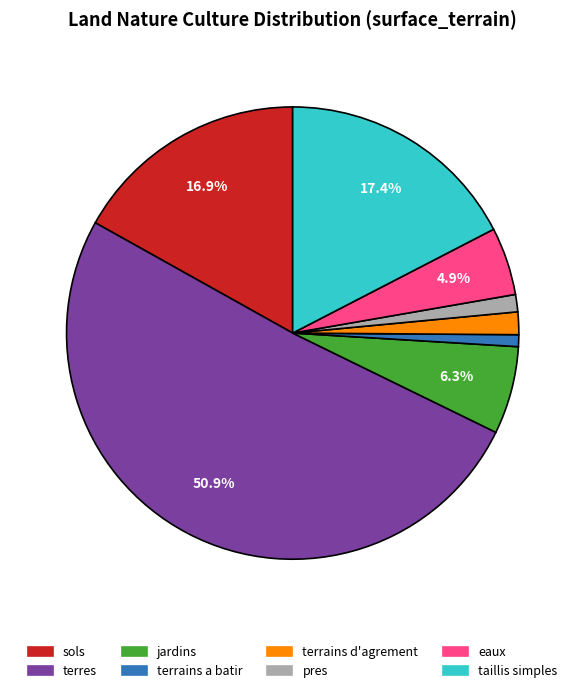

How many slices are in this pie chart?

8